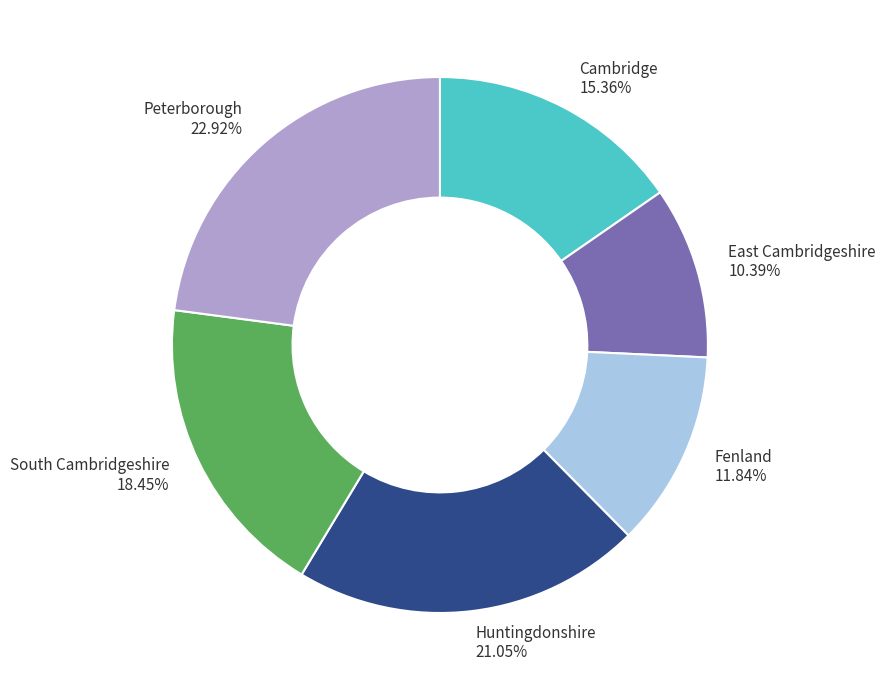

Do Peterborough and South Cambridgeshire together represent more than half of the pie?

No